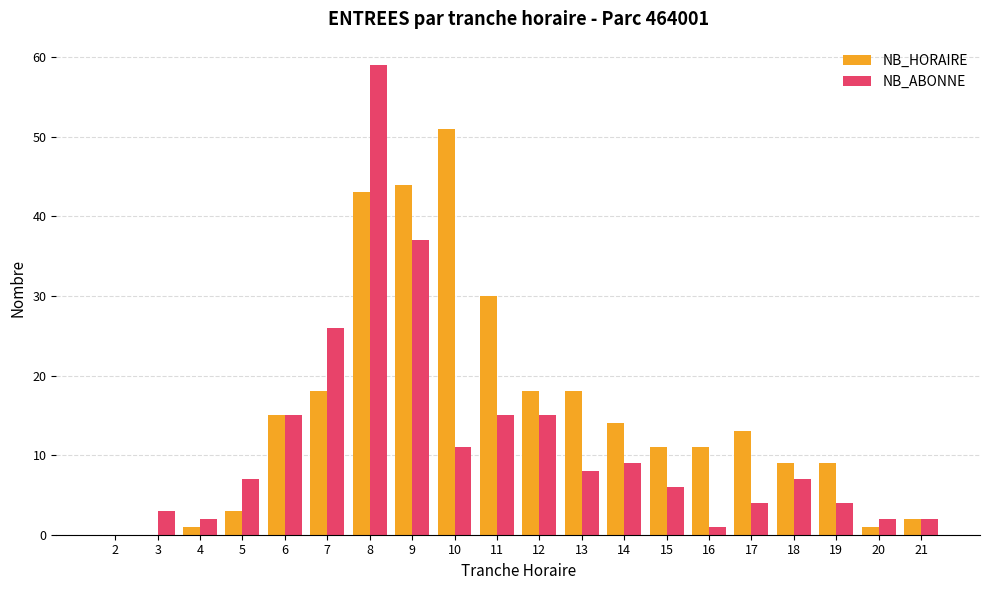

How many distinct data groups are displayed?

2